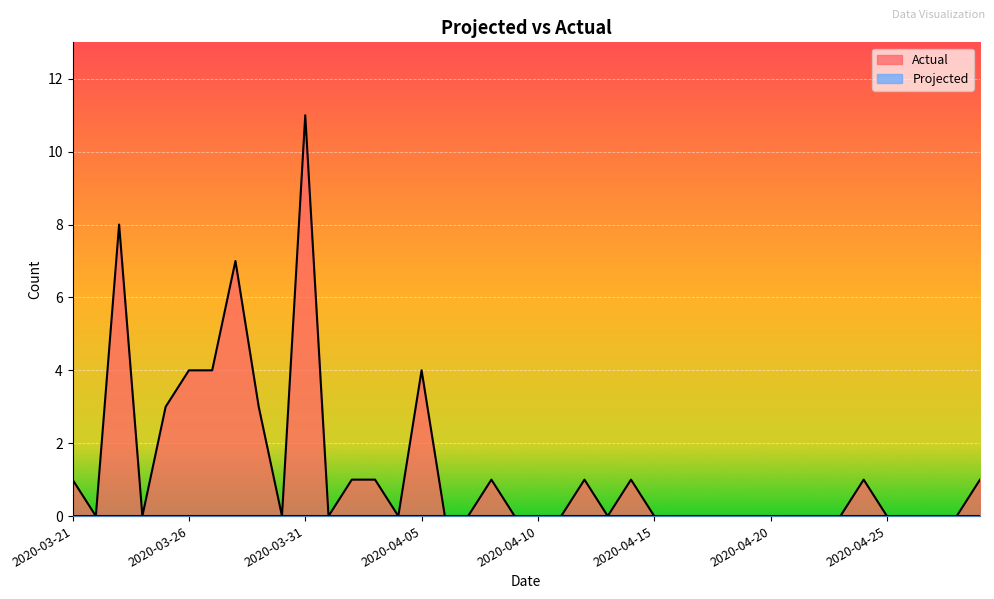

Reading right to left, transcribe all the data shown in this chart.

1	0	0	0	0	1	0	0	0	0	0	0	0	0	0	1	0	1	0	0	0	1	0	0	4	0	1	1	0	11	0	3	7	4	4	3	0	8	0	1